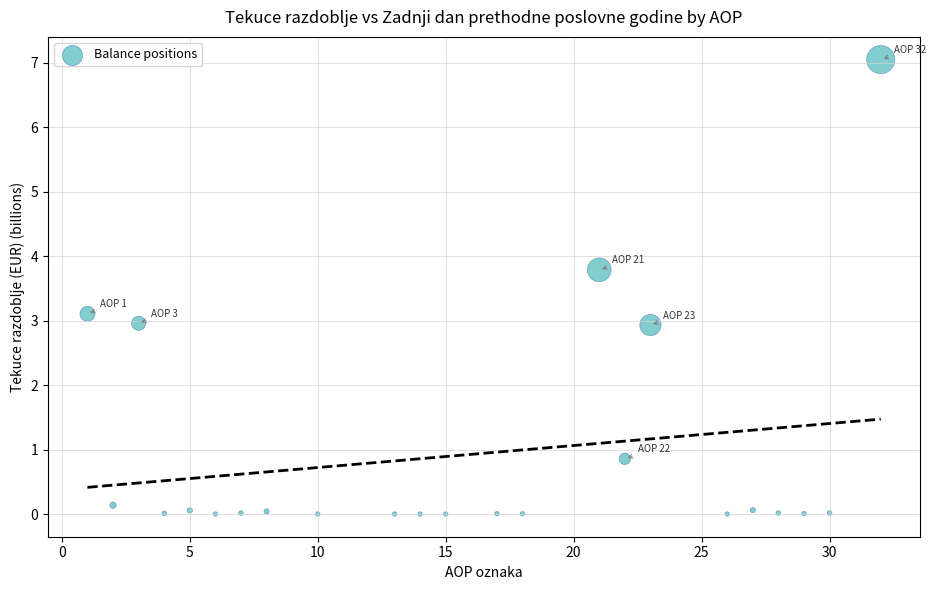

What is the range of Y values (max minus min)?

7.0